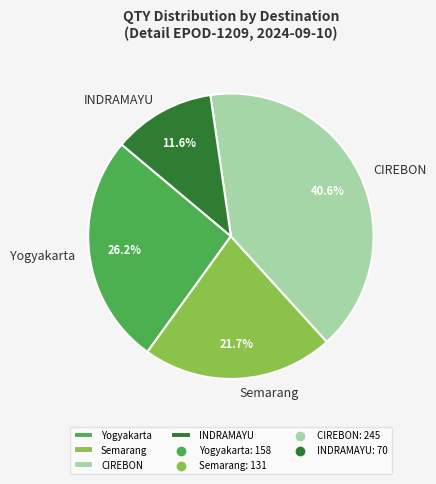

Does any single category account for the majority?

No